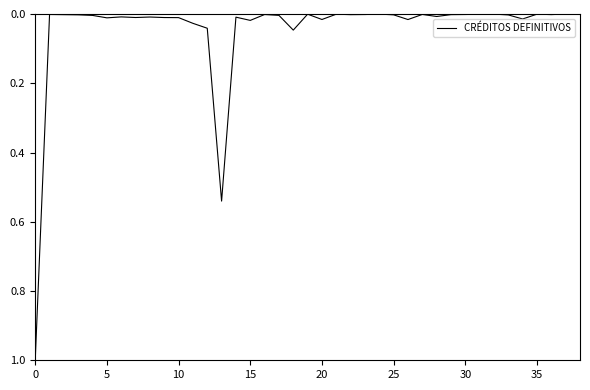

What is the greatest value displayed?

1.0